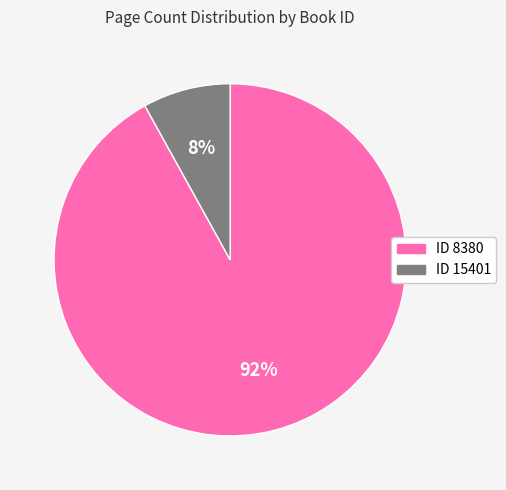

Does any single category account for the majority?

Yes